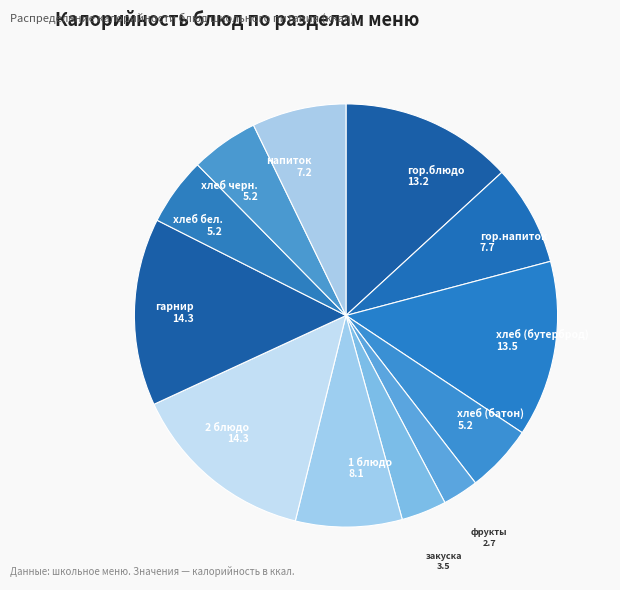

Which has a higher value, 1 блюдо or 2 блюдо?

2 блюдо